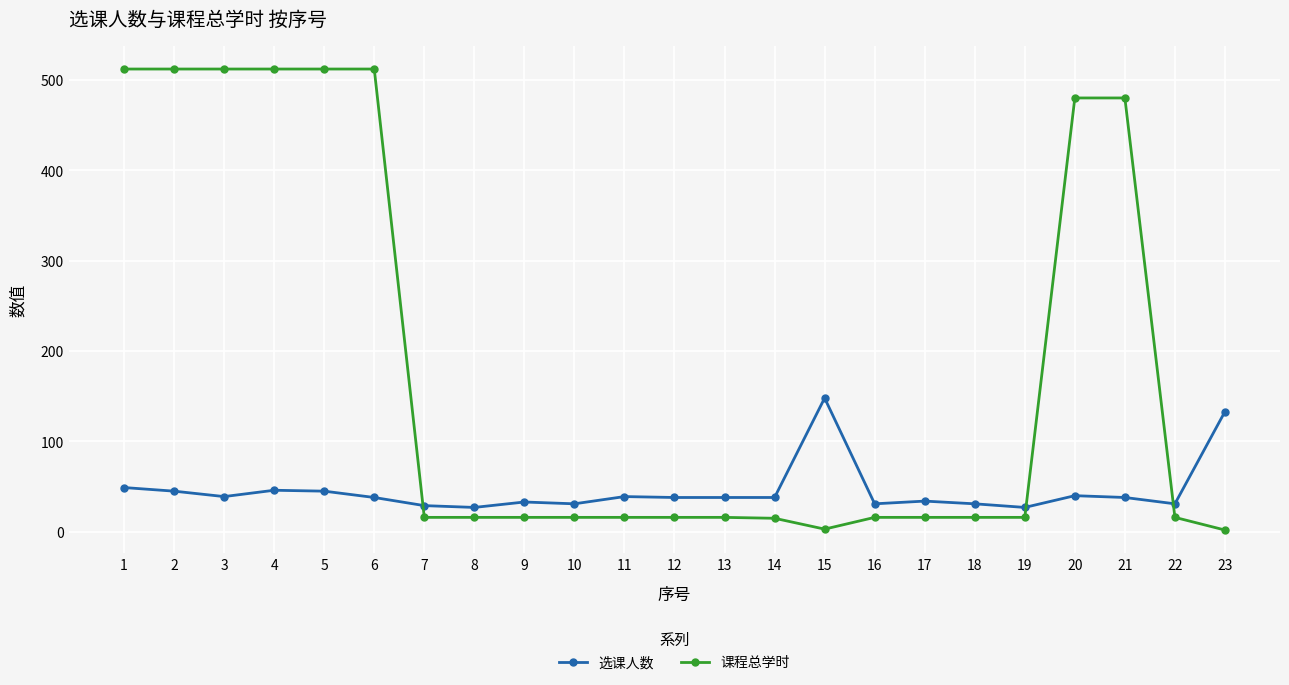

Which series has the largest total across all categories?

课程总学时